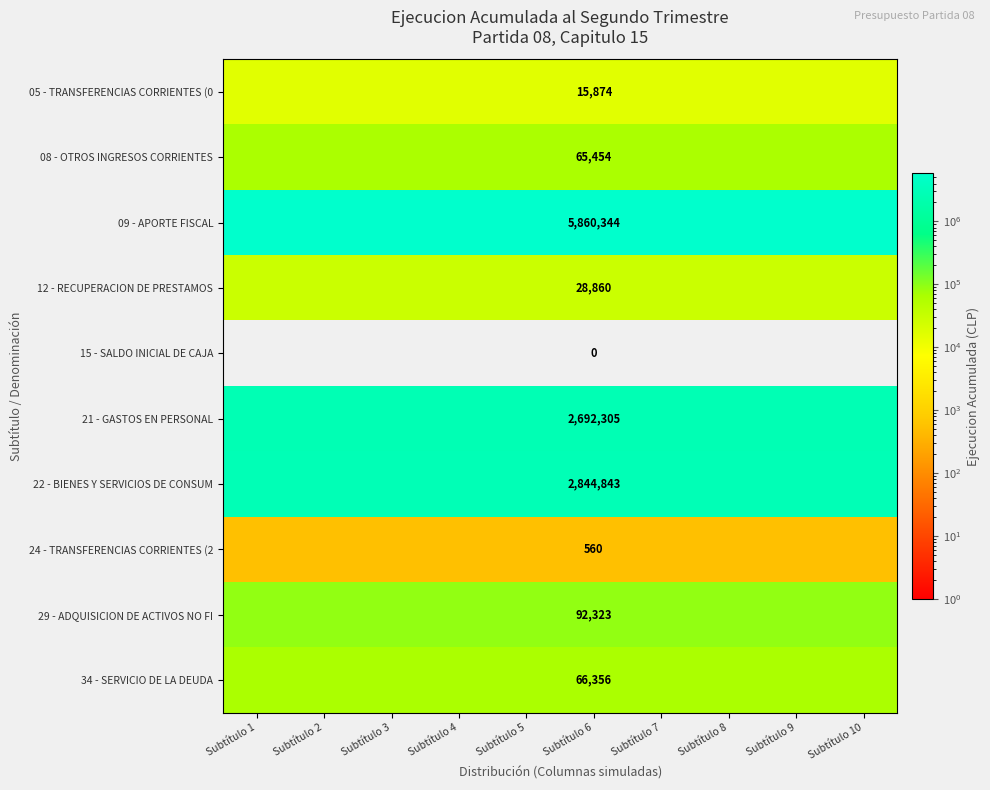

At Subtítulo 6, list the series in order from largest to smallest.

09 - APORTE FISCAL, 22 - BIENES Y SERVICIOS DE CONSUM, 21 - GASTOS EN PERSONAL, 29 - ADQUISICION DE ACTIVOS NO FI, 34 - SERVICIO DE LA DEUDA, 08 - OTROS INGRESOS CORRIENTES, 12 - RECUPERACION DE PRESTAMOS, 05 - TRANSFERENCIAS CORRIENTES (0, 24 - TRANSFERENCIAS CORRIENTES (2, 15 - SALDO INICIAL DE CAJA